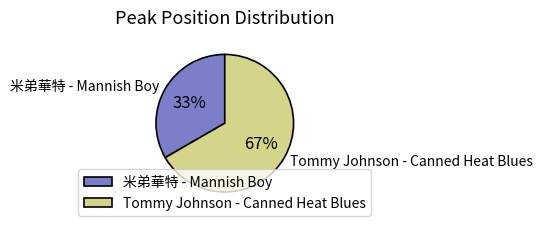

What percentage is the Tommy Johnson - Canned Heat Blues slice, to the nearest percent?

67%